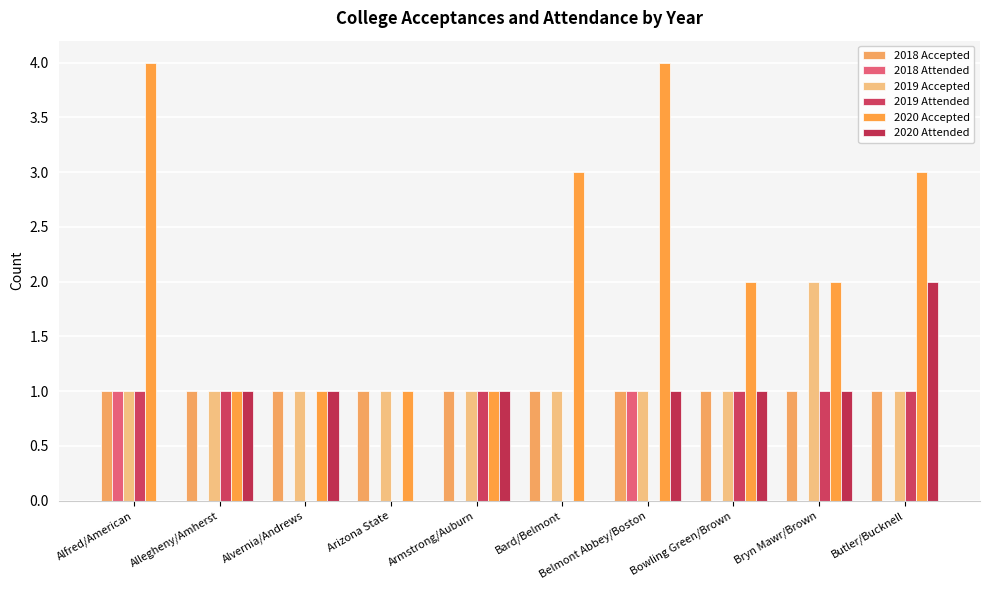

At which label does 2019 Attended reach its peak?

Alfred/American